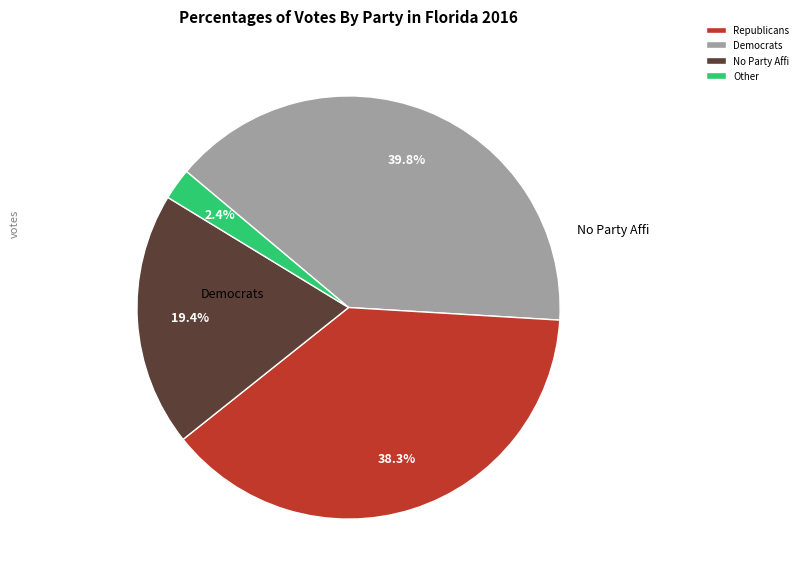

Does any single category account for the majority?

No